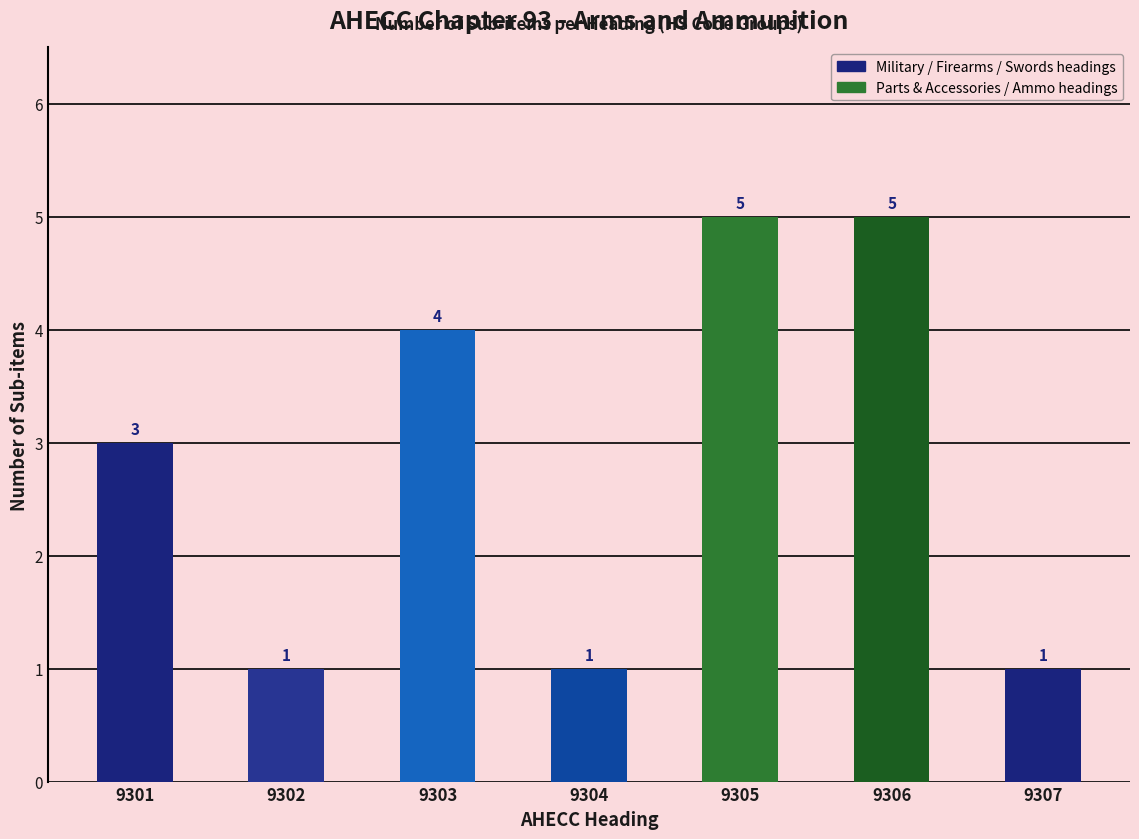

Reading right to left, list all the values displayed in this chart.

9307=1	9306=5	9305=5	9304=1	9303=4	9302=1	9301=3